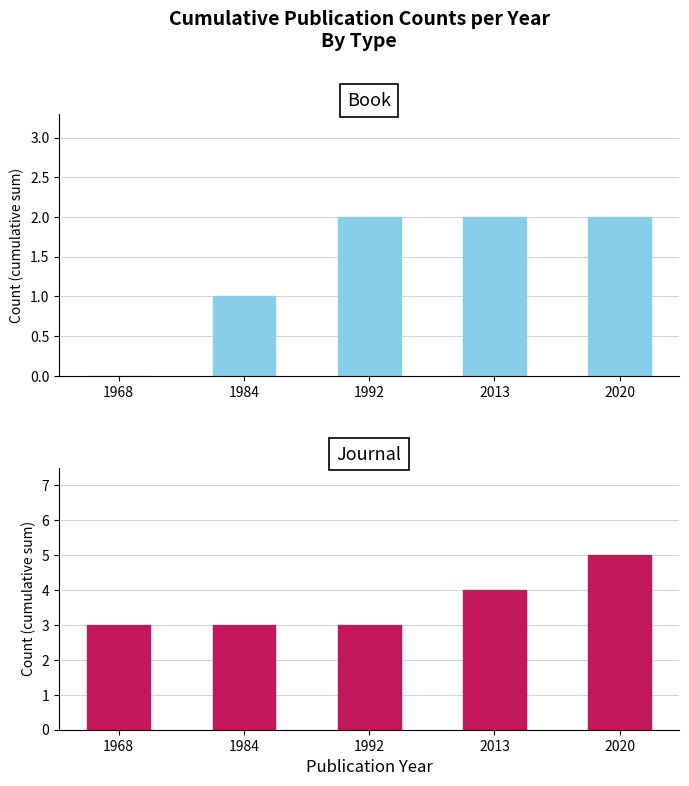

How many values in the Book series are below 2?

2